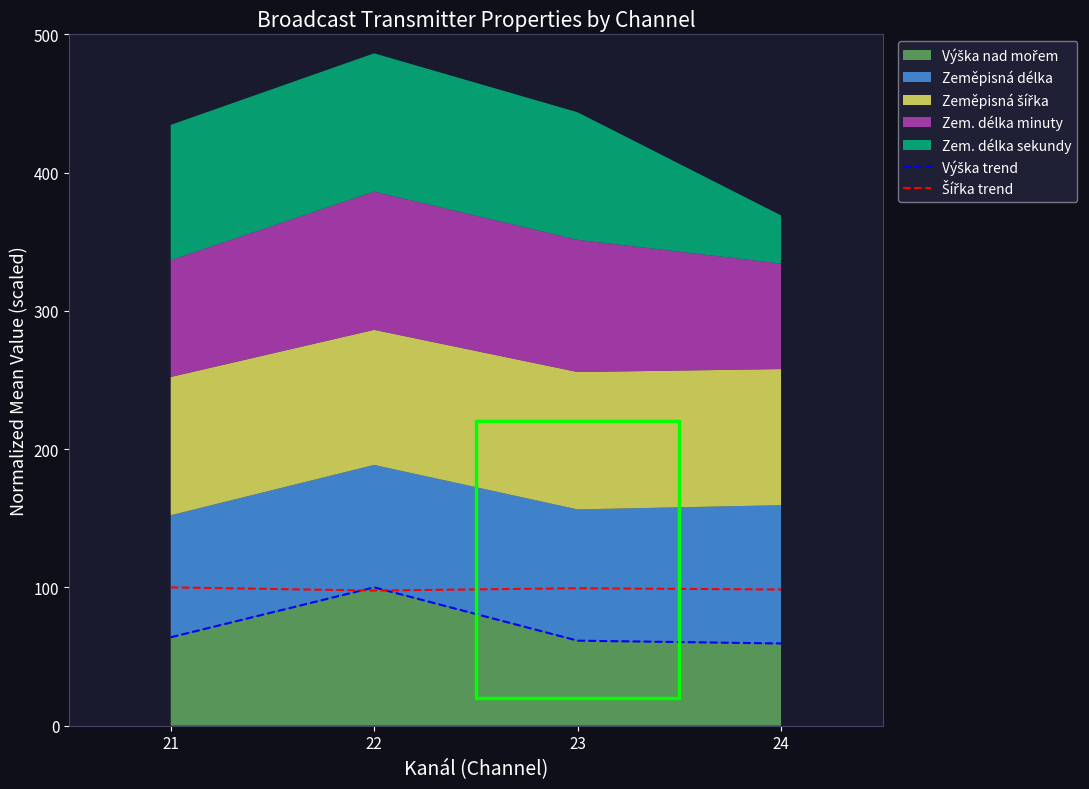

Reading left to right, extract all data points from this chart.

Výška trend: 63.9	100.0	61.4	59.4
Šířka trend: 100.0	97.7	99.4	98.5